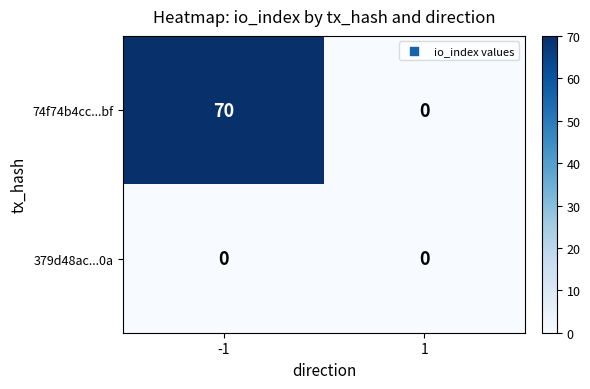

Which series has the largest total across all categories?

74f74b4cc...bf